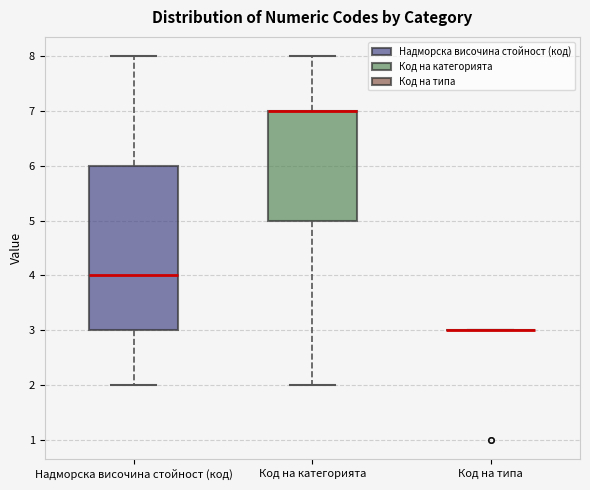

Reading left to right, read every box against the y-axis: the position of its median line, the range the box covers, and the ends of its whiskers. The values are not printed on the chart, so give them approximately, as read against the axis.

Надморска височина стойност (код): median 4, box 3 to 6, whiskers 2 to 8
Код на категорията: median 7 (drawn on the box's upper edge), box 5 to 7, whiskers 2 to 8
Код на типа: box collapsed to a line at 3, whiskers 3 to 3